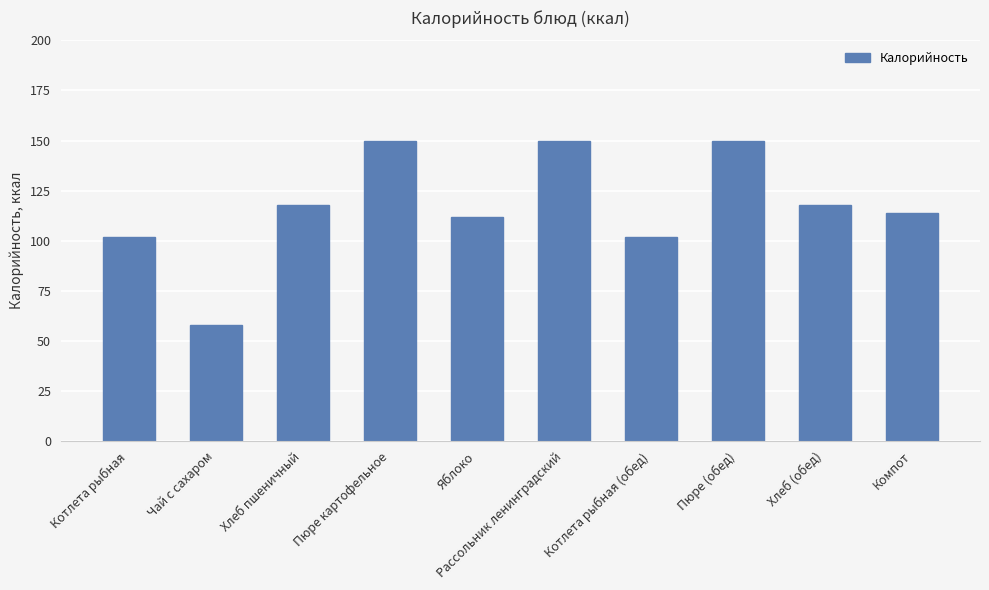

What is the value of the 8th bar from the left?

150.0